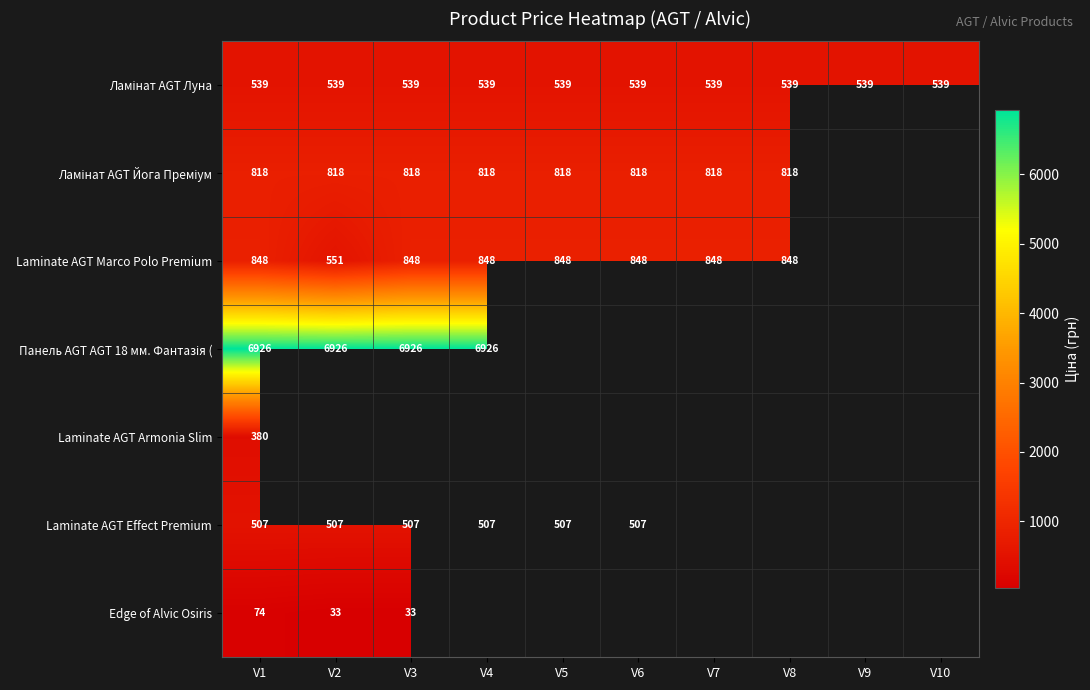

Rank the series by their maximum value, from lowest to highest.

Edge of Alvic Osiris, Laminate AGT Armonia Slim, Laminate AGT Effect Premium, Ламінат AGT Луна, Ламінат AGT Йога Преміум, Laminate AGT Marco Polo Premium, Панель AGT AGT 18 мм. Фантазія (